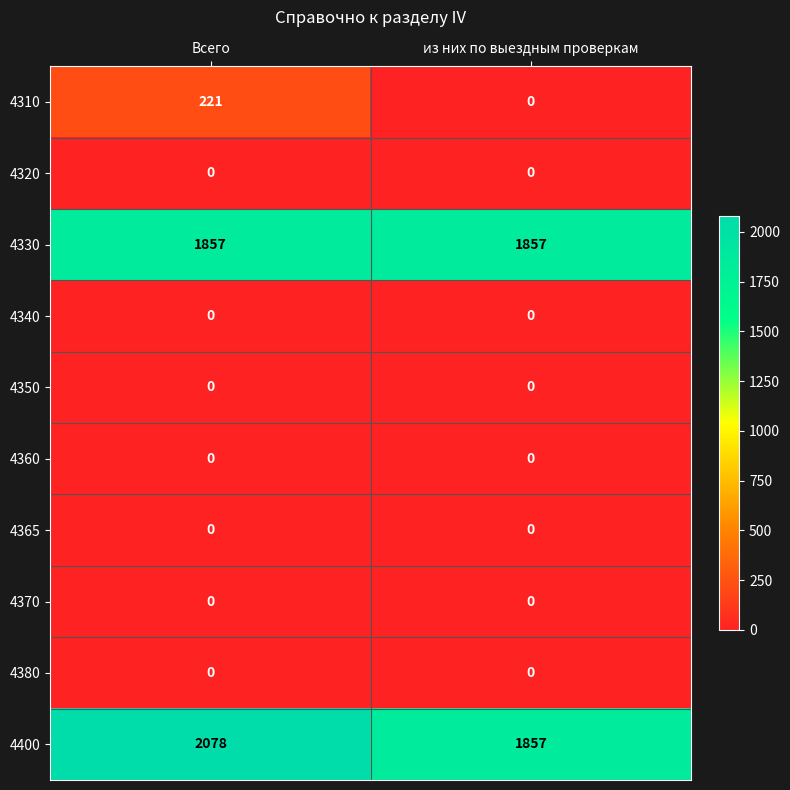

What is the sum of the 4310 values at из них по выездным проверкам and Всего?

221